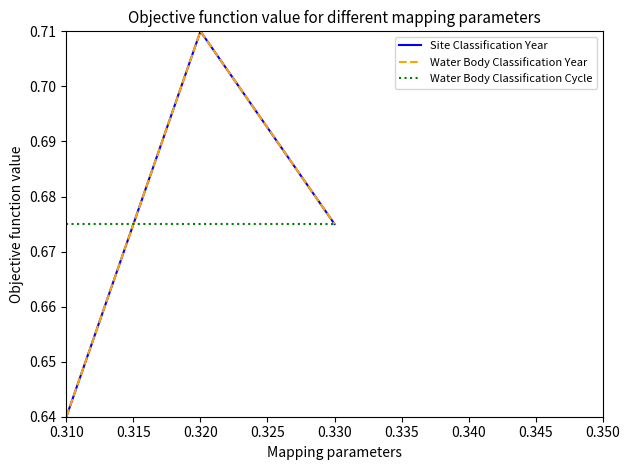

What is the difference between the maximum and minimum values in the Water Body Classification Year series?

0.1